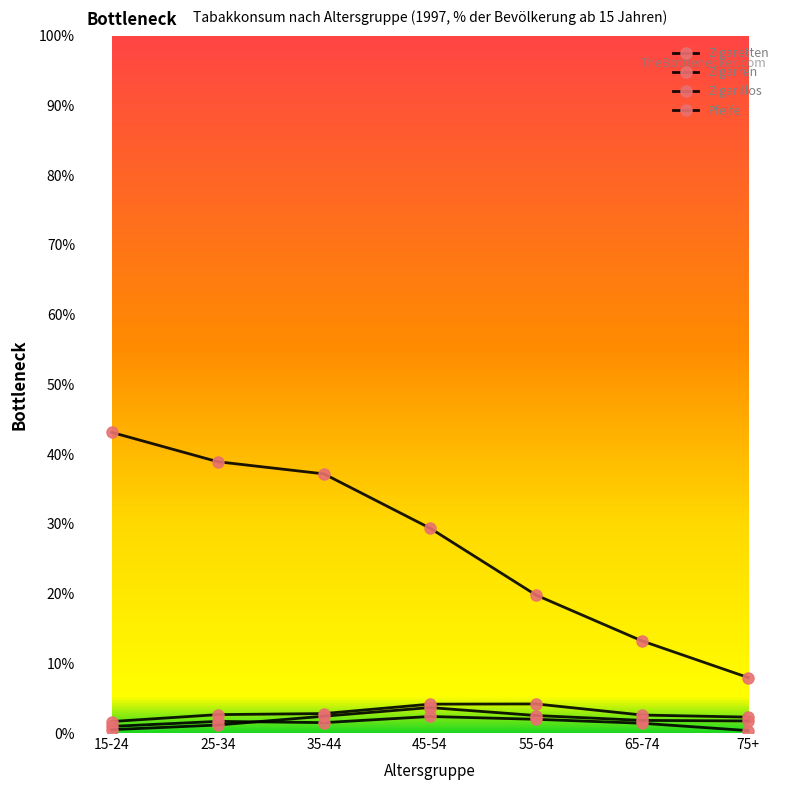

What is the sum of all Pfeife values?

13.7